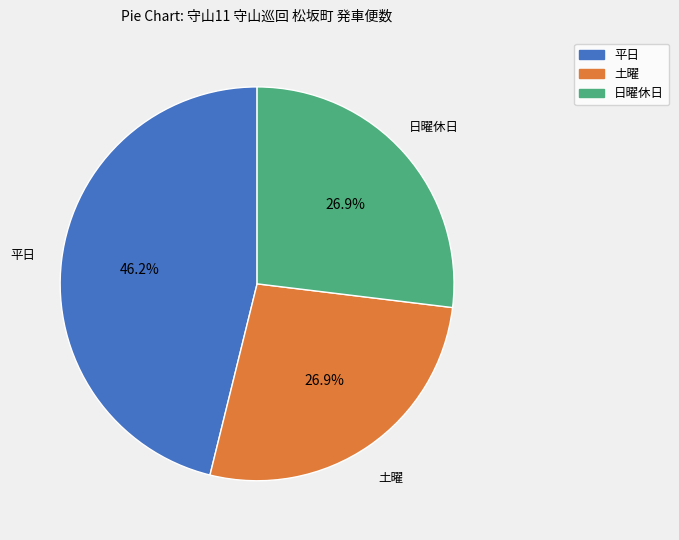

The 土曜 slice represents 40% of the pie. True or false?

False